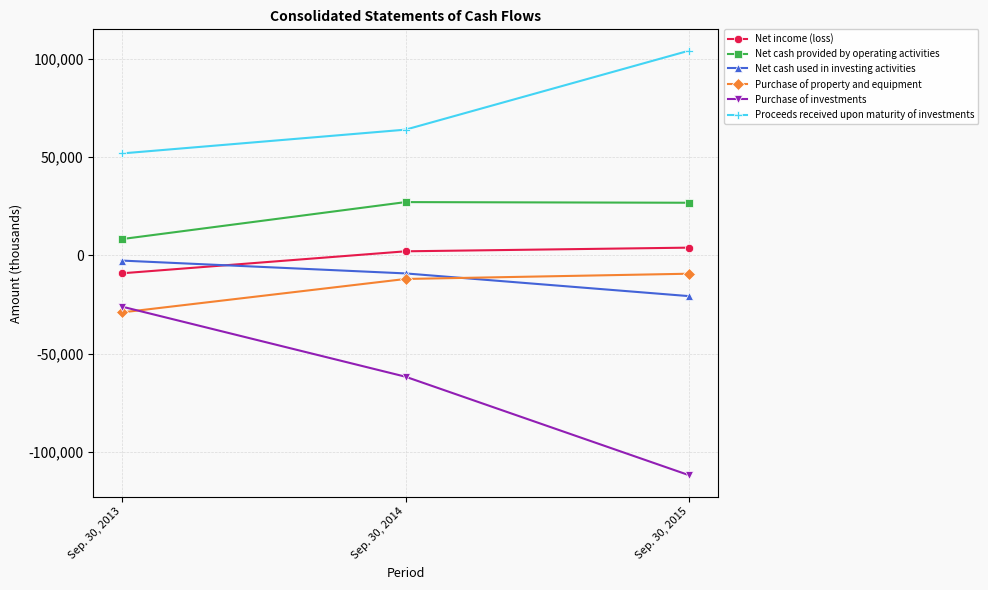

What is the difference between the maximum and second lowest values in the Net cash used in investing activities series?

6524